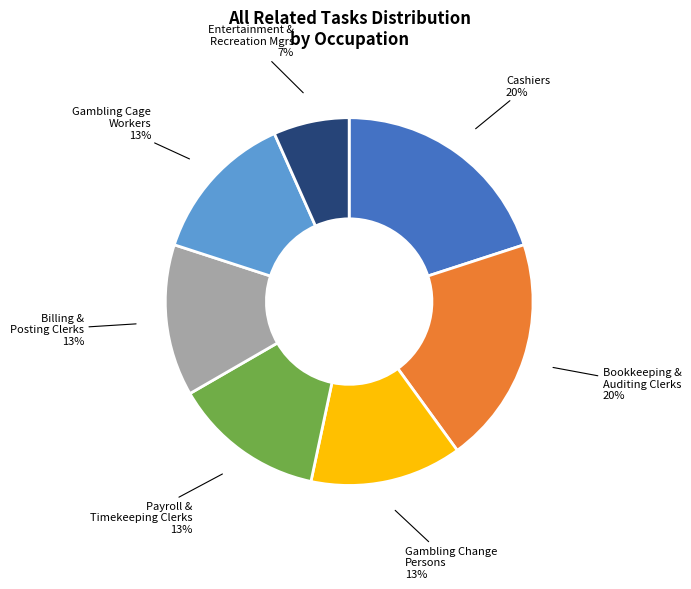

Combined, do Bookkeeping & Auditing Clerks and Cashiers account for over 50%?

No